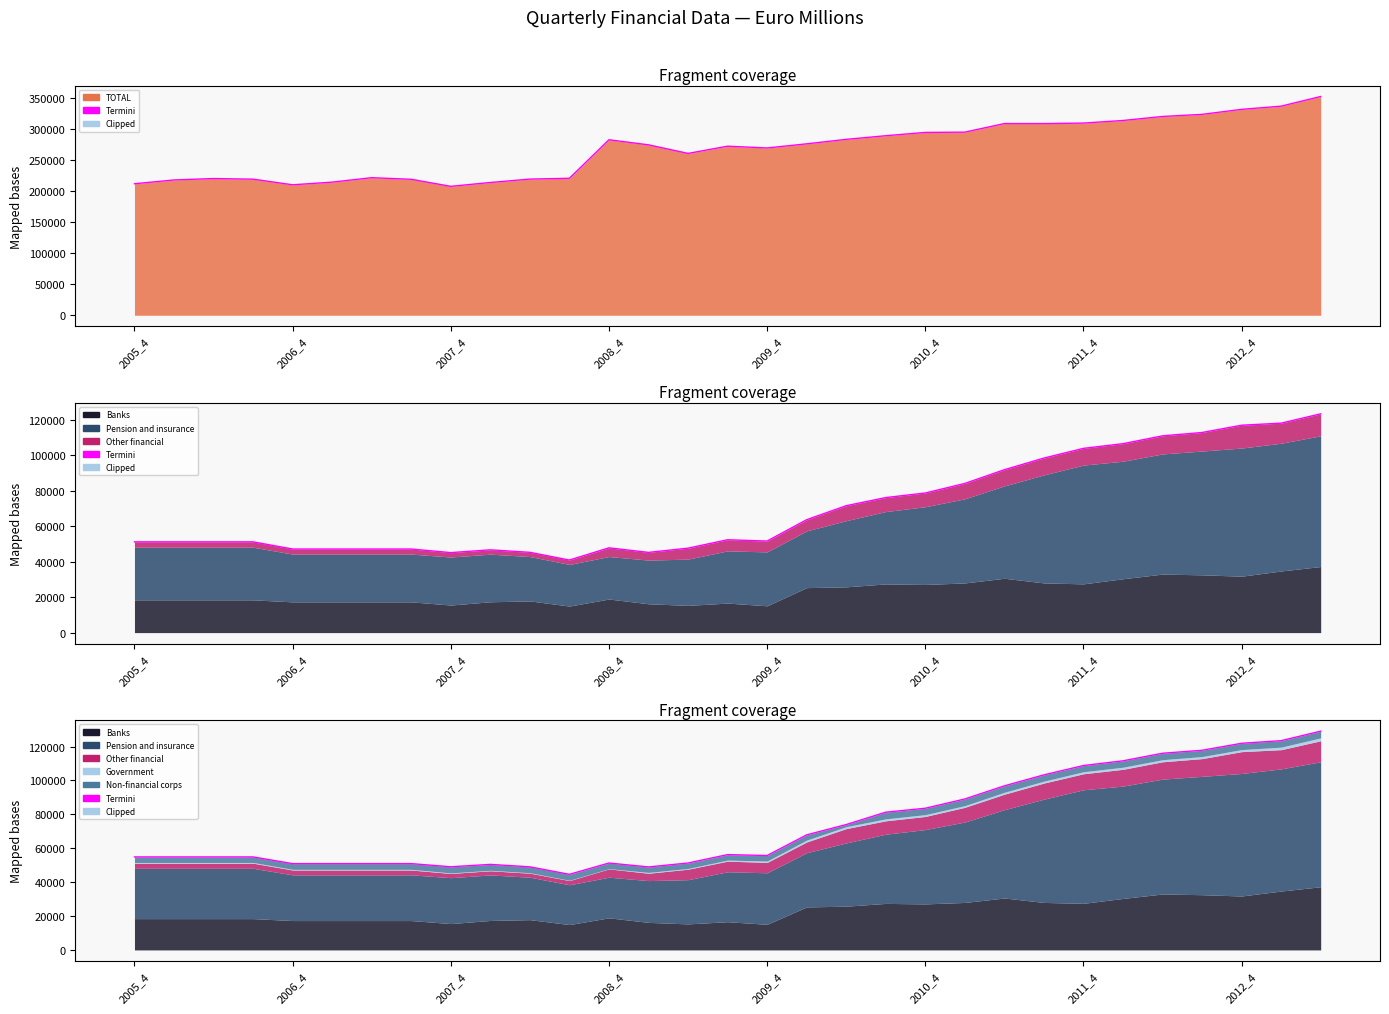

What is the change in value from 15 to 19?

+25031